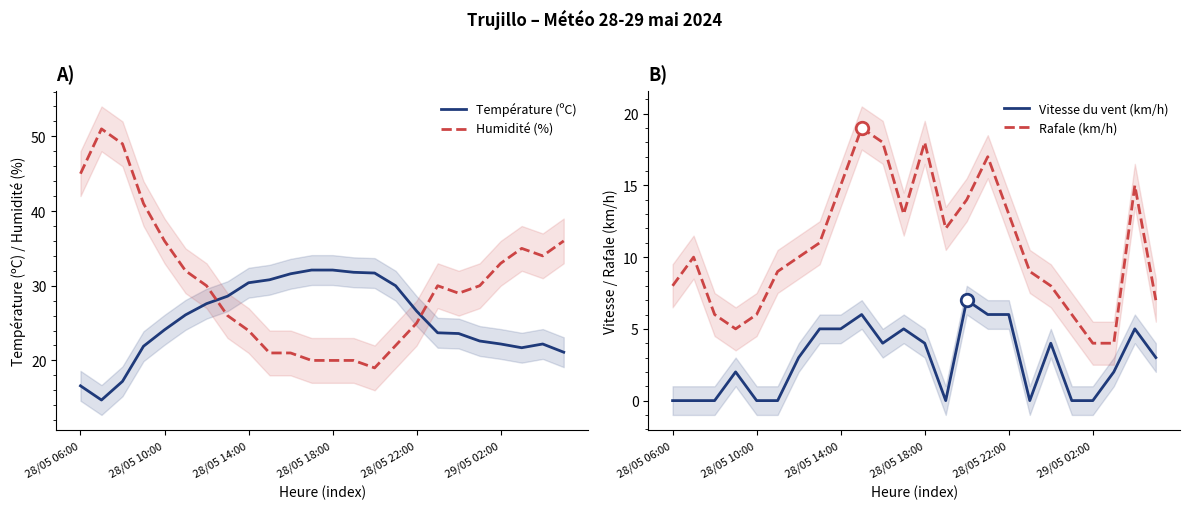

What is the sum of the Humidité (%) values at 18 and 28/05 06:00?

74.0